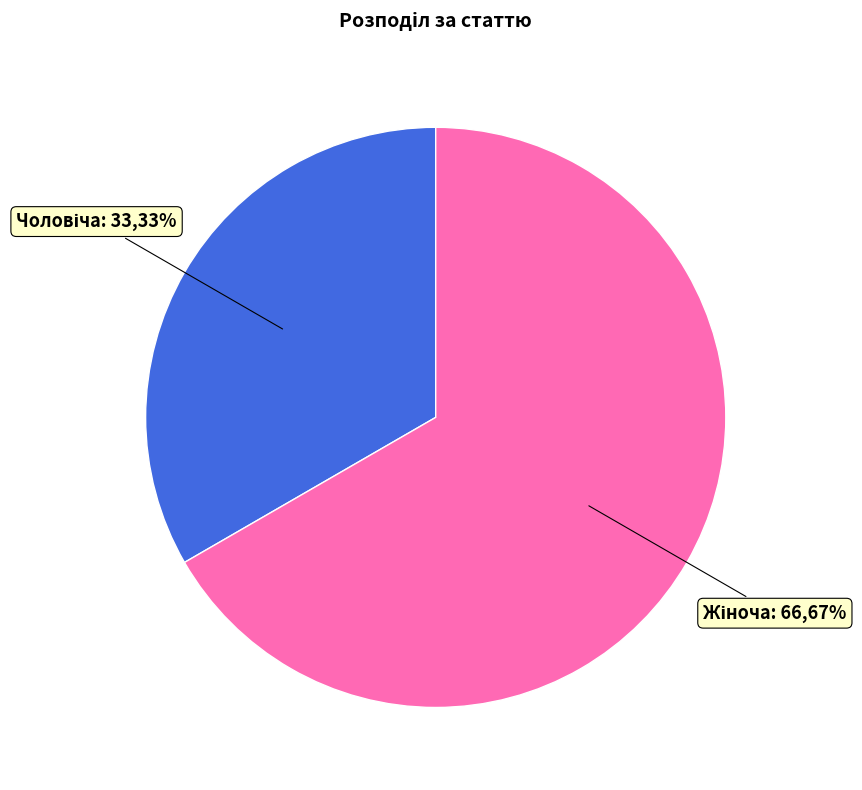

To the nearest percent, what is the average slice percentage?

50%